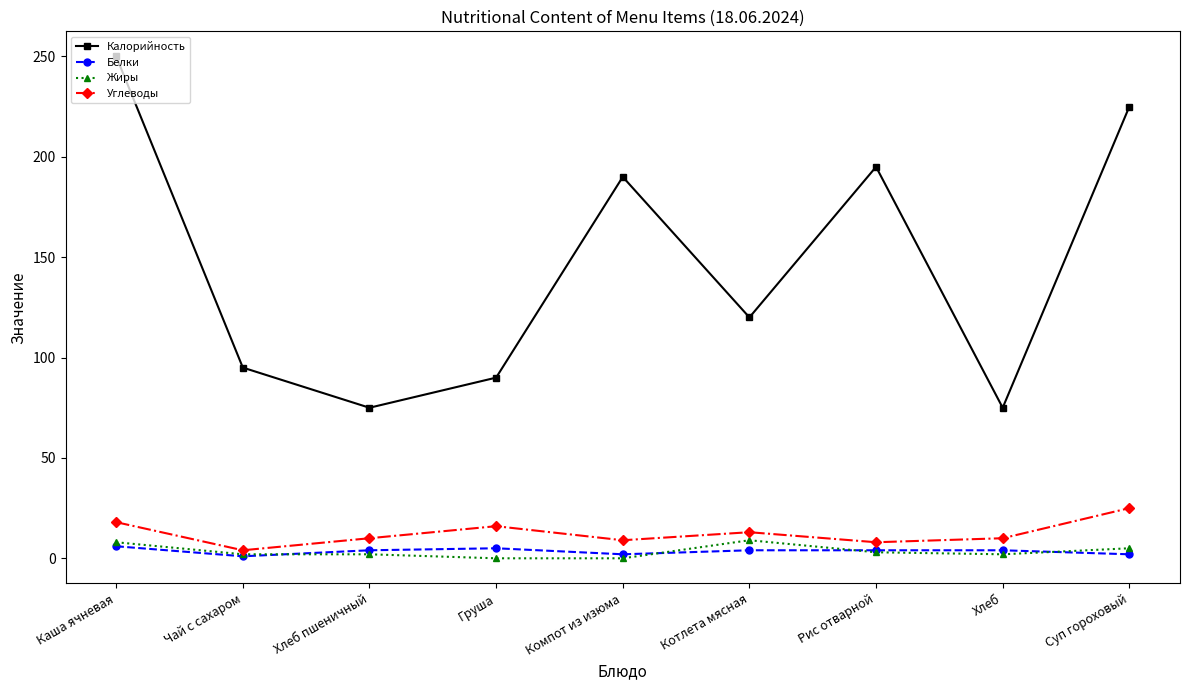

How many series are shown in this chart?

4